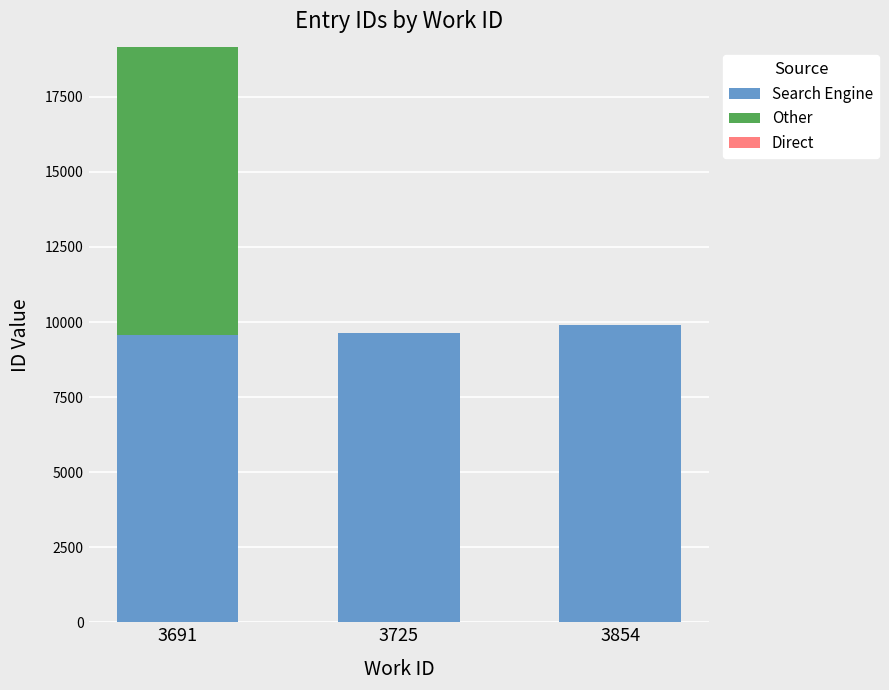

What is the sum of the Search Engine values at 3725 and 3691?

19217